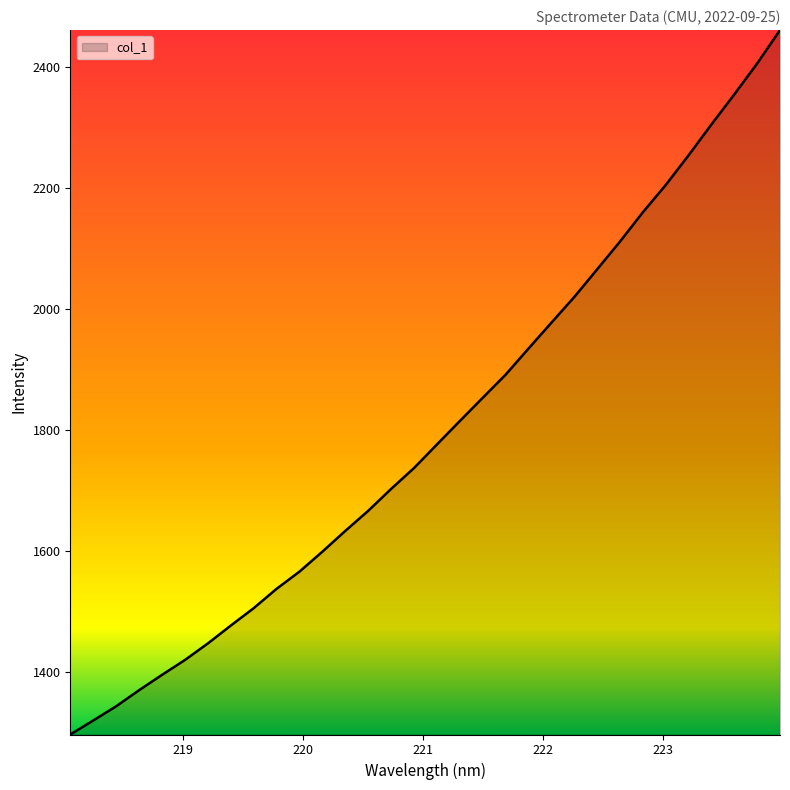

What is the smallest value displayed?

1296.9